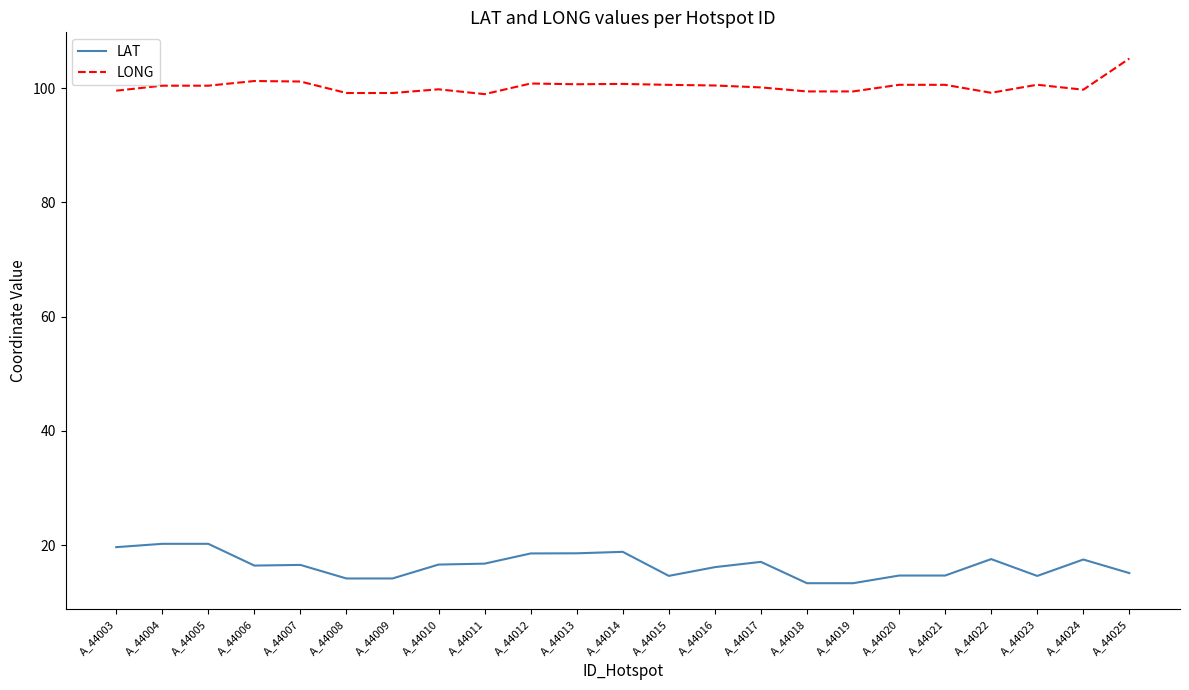

Read the LAT value at A_44024.

17.5